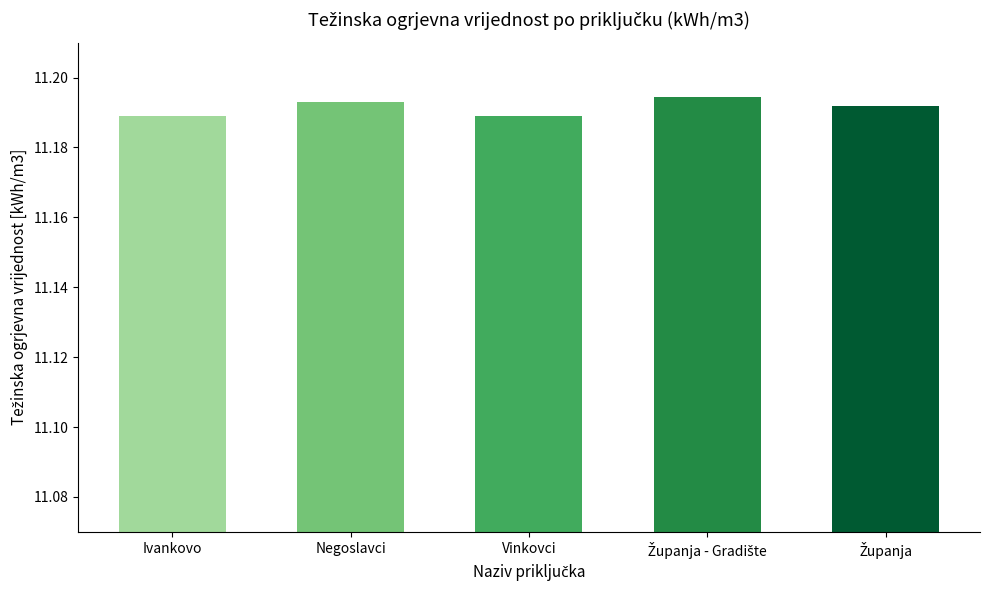

Approximately how many times larger is the value at Vinkovci compared to Ivankovo?

1.0